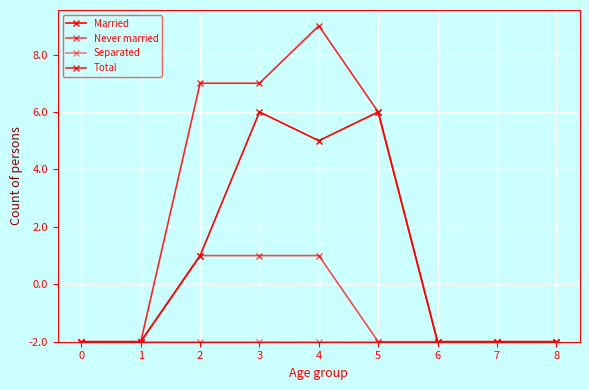

At which label does Never married reach its peak?

2